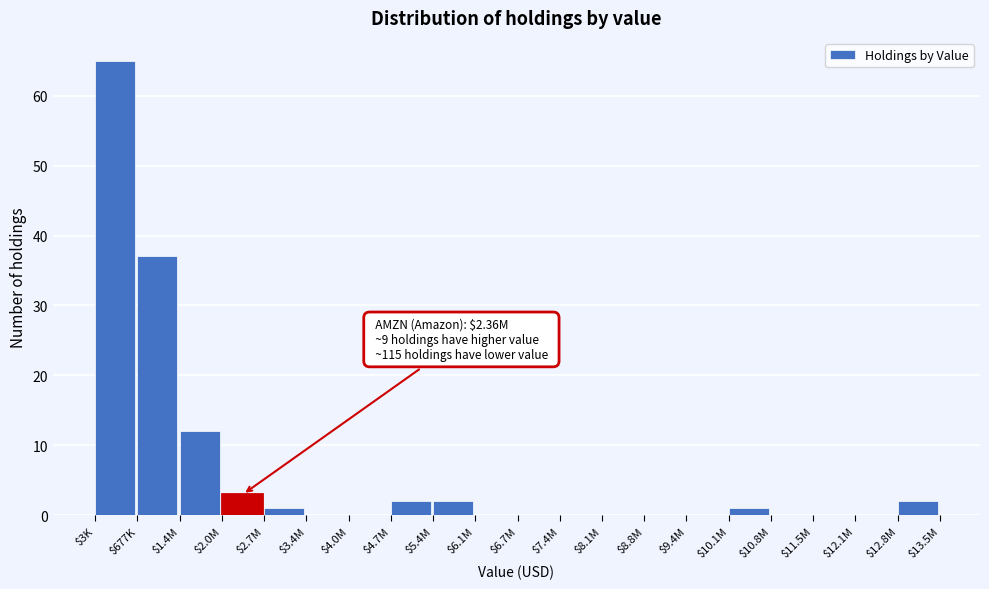

At which label is the value closest to 32?

$677K